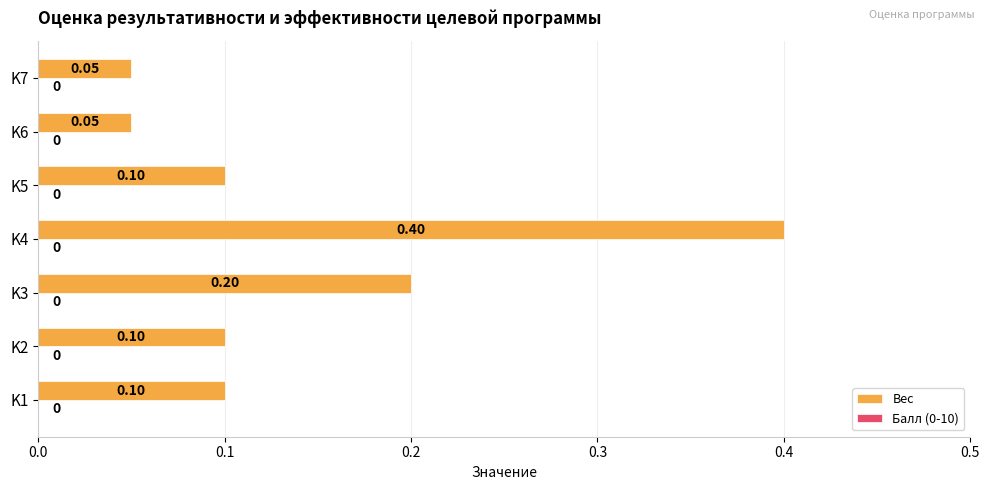

Which has a higher value, K3 or K1?

K3